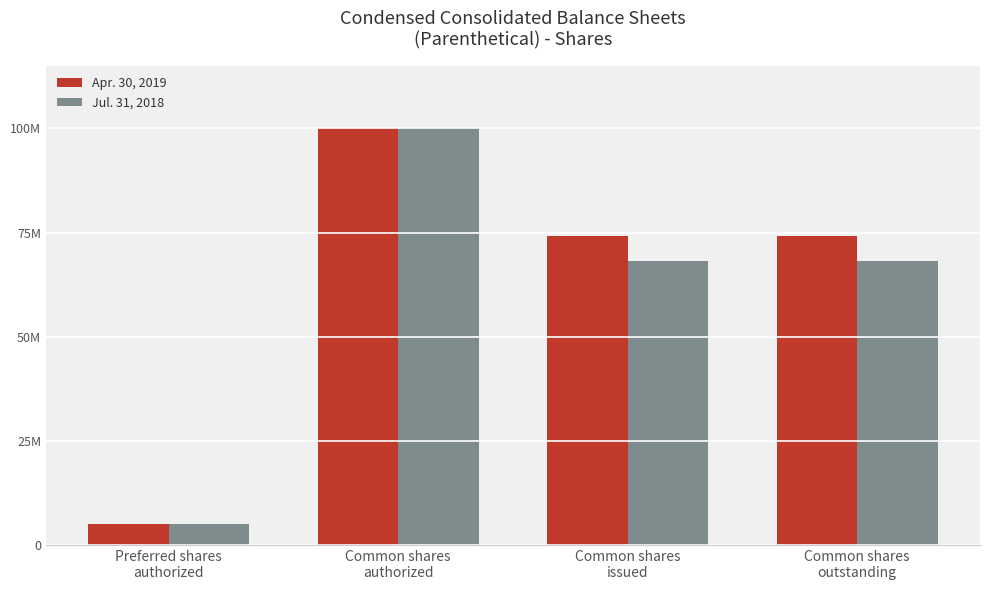

Reading left to right, what are all the values shown in this chart?

Apr. 30, 2019: Preferred shares
authorized=5000000	Common shares
authorized=100000000	Common shares
issued=74113371	Common shares
outstanding=74113371
Jul. 31, 2018: Preferred shares
authorized=5000000	Common shares
authorized=100000000	Common shares
issued=68248158	Common shares
outstanding=68248158